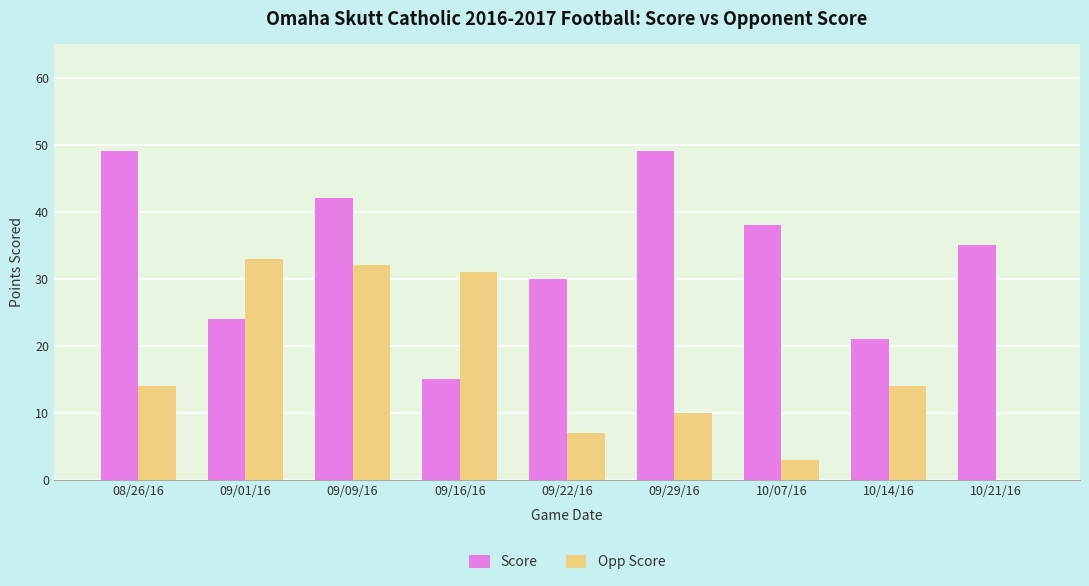

Which series changed the most between 08/26/16 and 09/01/16?

Score